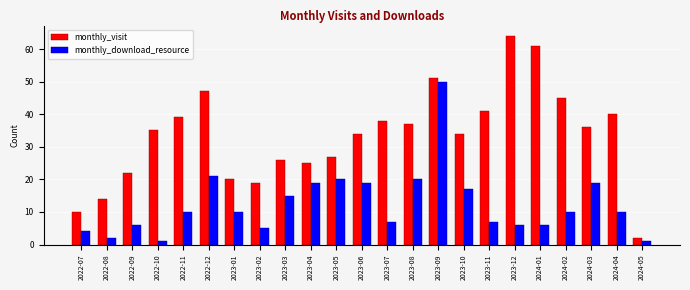

Which series has the largest total across all categories?

monthly_visit